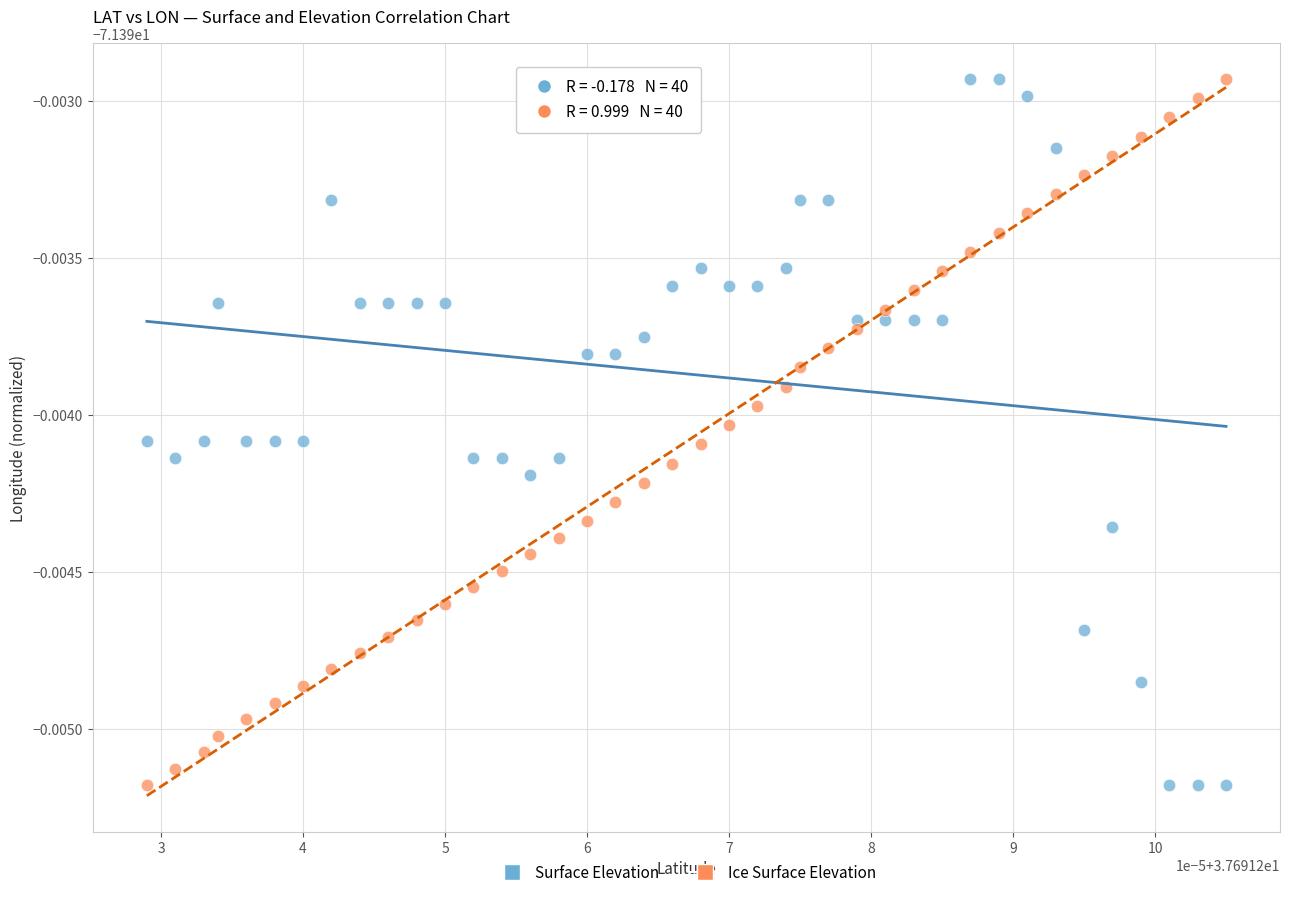

What are all the series names shown in the legend?

Surface Elevation, Ice Surface Elevation